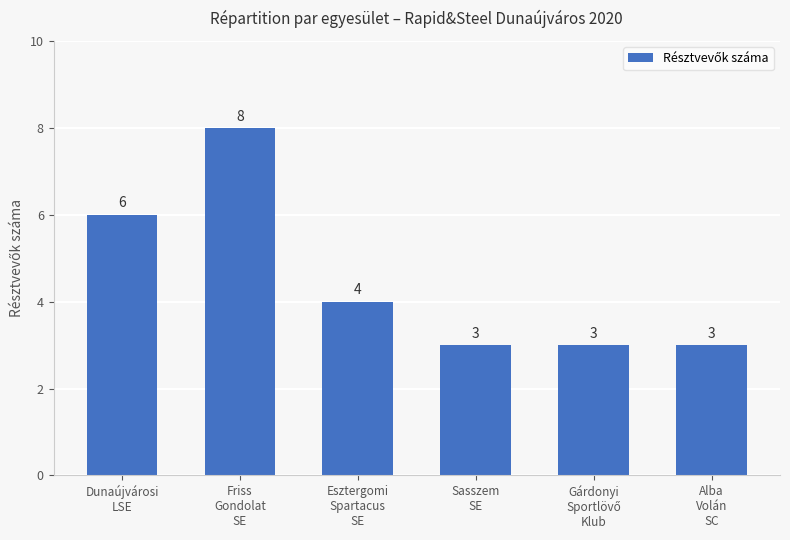

Reading right to left, transcribe all the data shown in this chart.

3	3	3	4	8	6